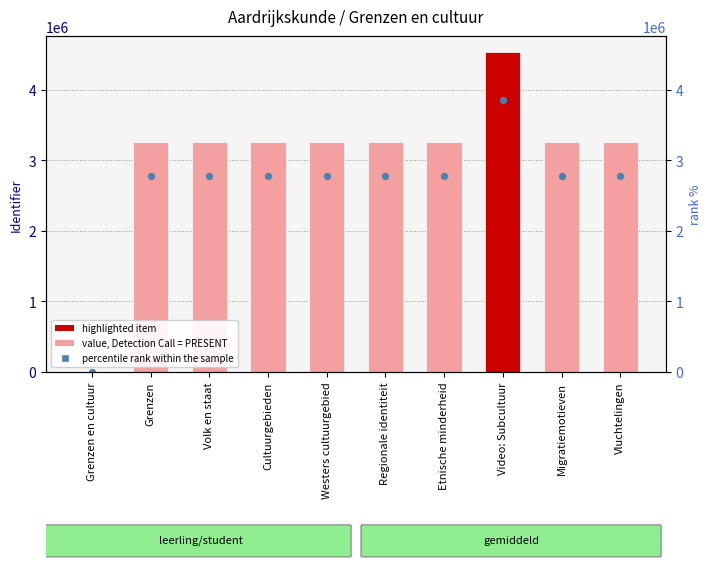

Which series has the largest total across all categories?

Identifier